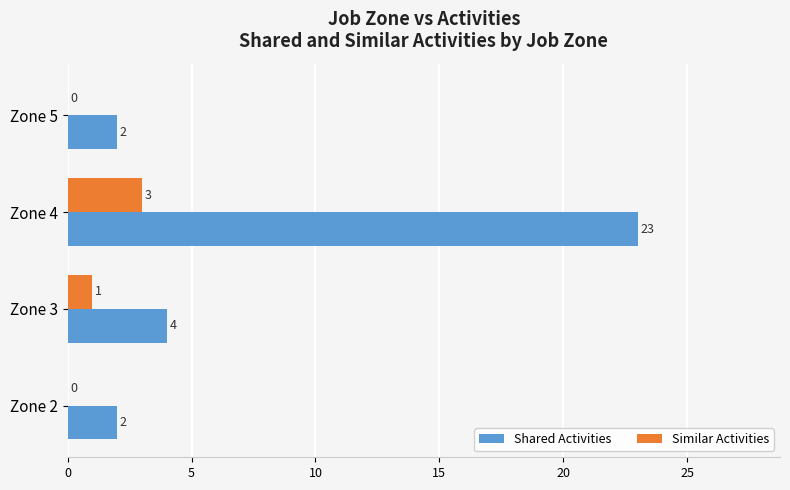

Is the value of Shared Activities at Zone 2 greater than the value of Similar Activities at Zone 3?

Yes